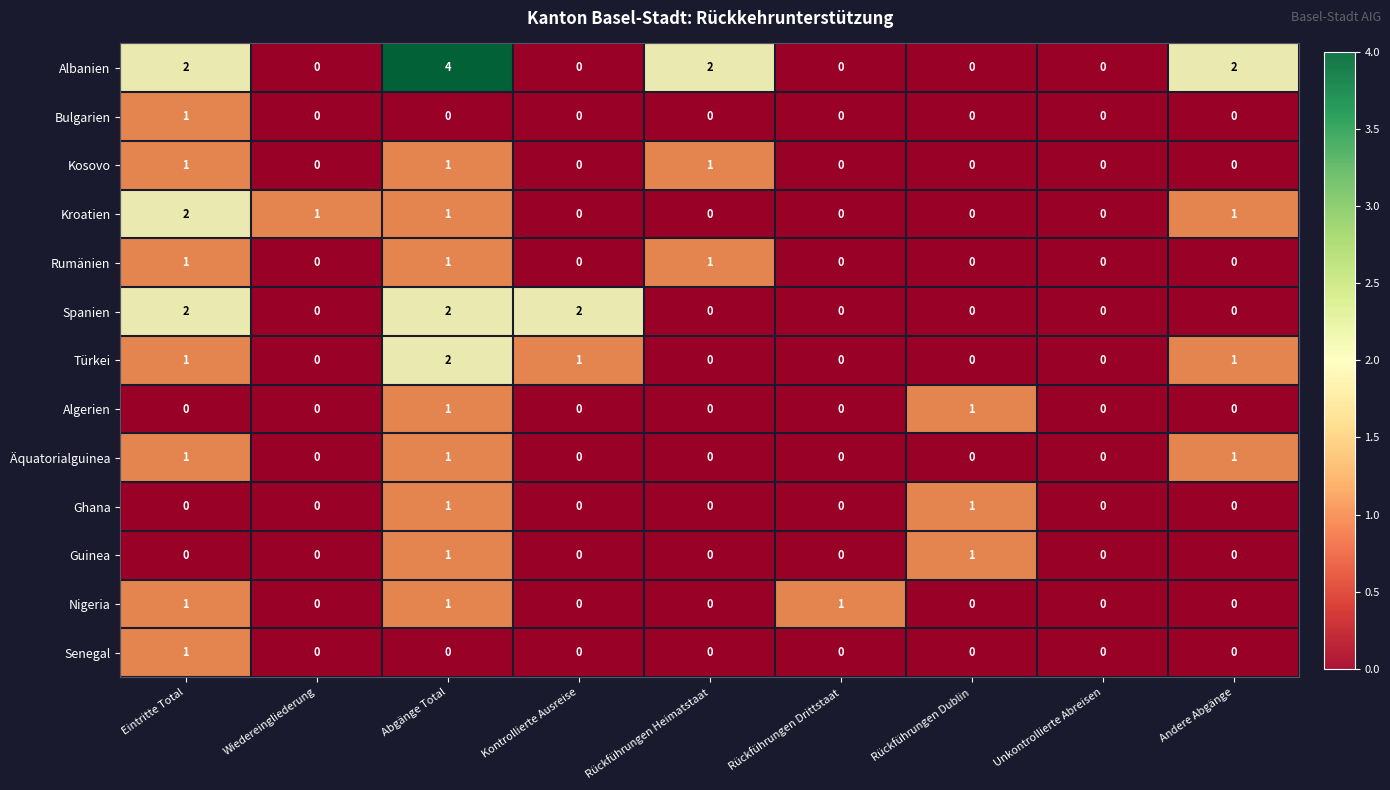

True or false: Rumänien has a value of 1 at Abgänge Total.

True